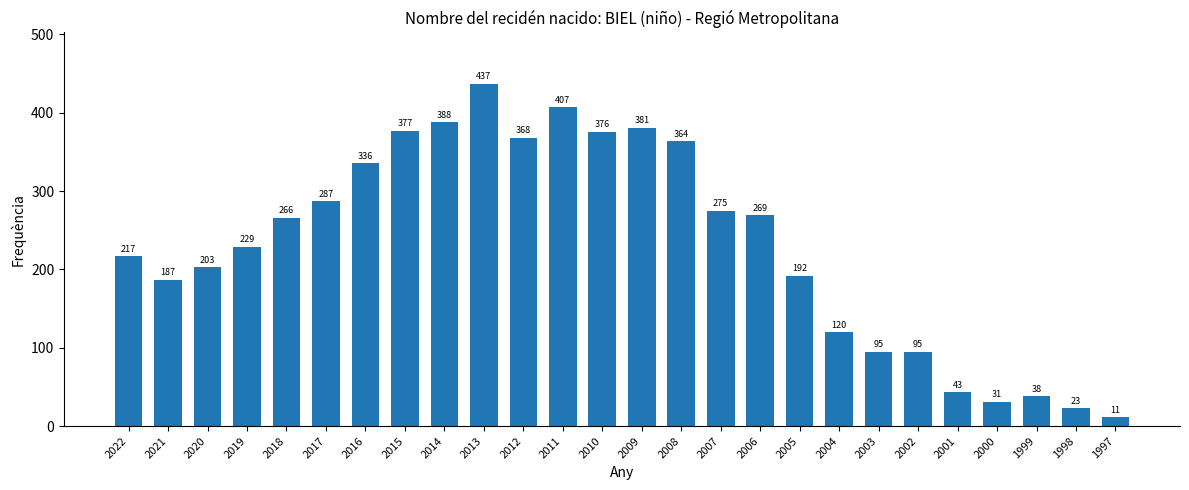

Which label corresponds to the smallest value in the chart?

1997